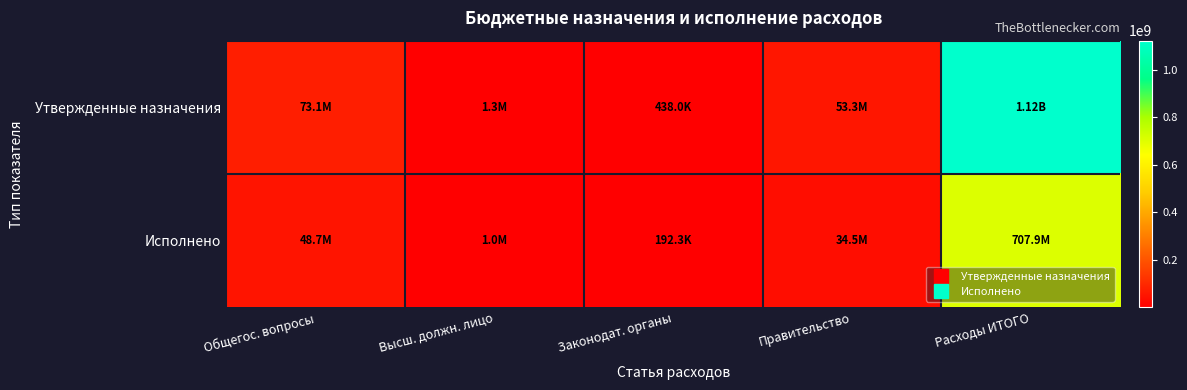

What is the difference between the highest and lowest values at Общегос. вопросы?

24361224.9